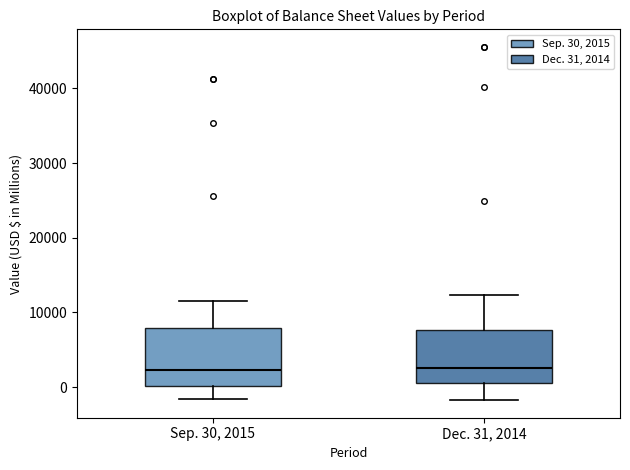

Reading left to right, read every box against the y-axis: the position of its median line, the range the box covers, and the ends of its whiskers. The values are not printed on the chart, so give them approximately, as read against the axis.

Sep. 30, 2015: median 2000, box 0 to 8000, whiskers -2000 to 12000
Dec. 31, 2014: median 3000, box 1000 to 8000, whiskers -2000 to 12000